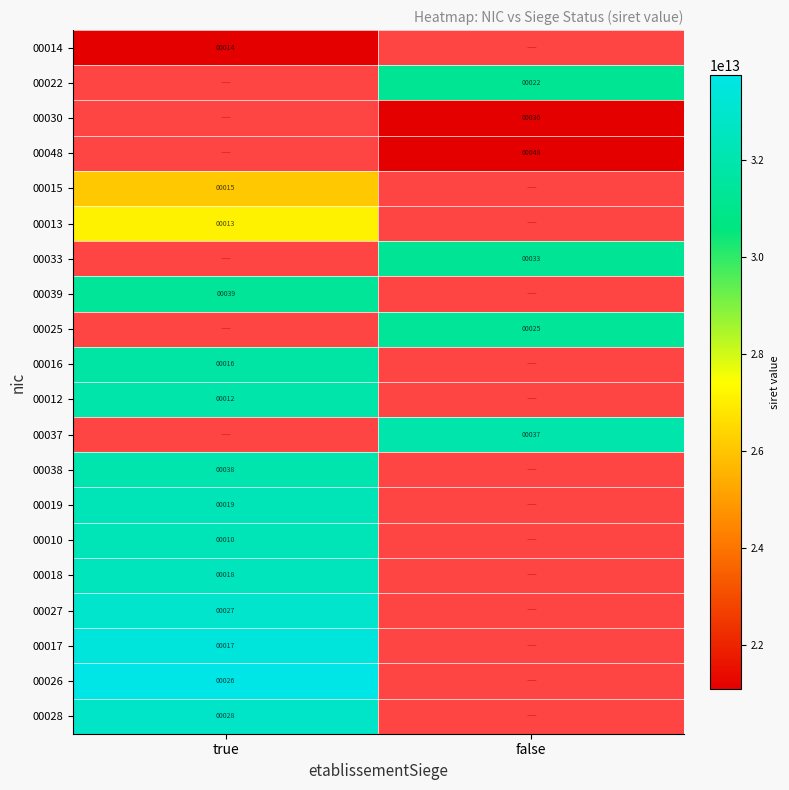

The 00028 series shows 17 at true. True or false?

False